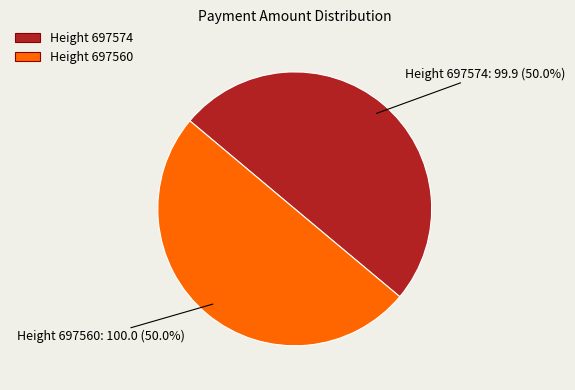

To the nearest percent, what is the average slice percentage?

50%